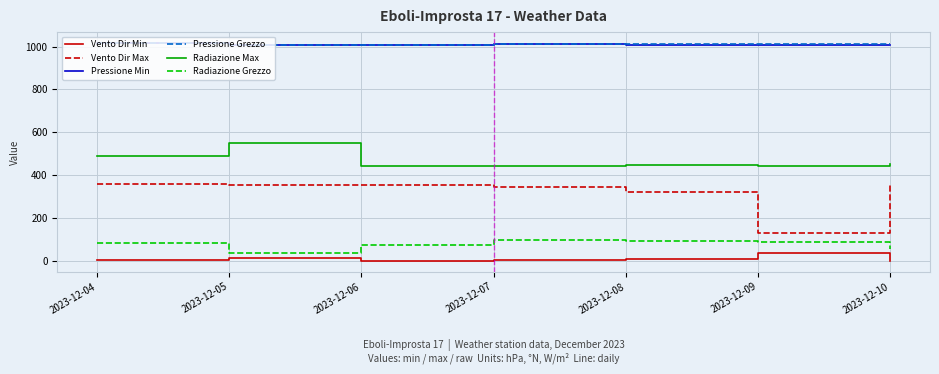

Is the value of Vento Dir Min at 2023-12-06 greater than the value of Radiazione Max at 2023-12-07?

No